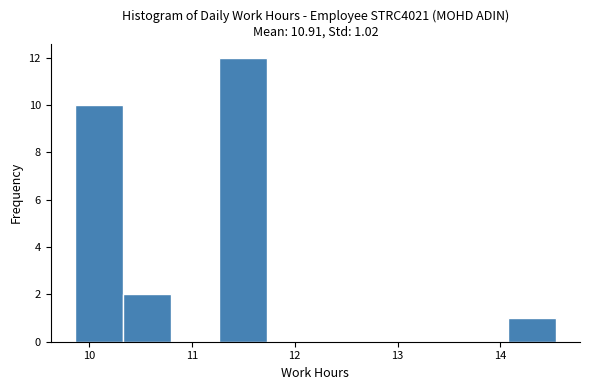

Over which range of the x-axis is the bar tallest?

11.3 to 11.7